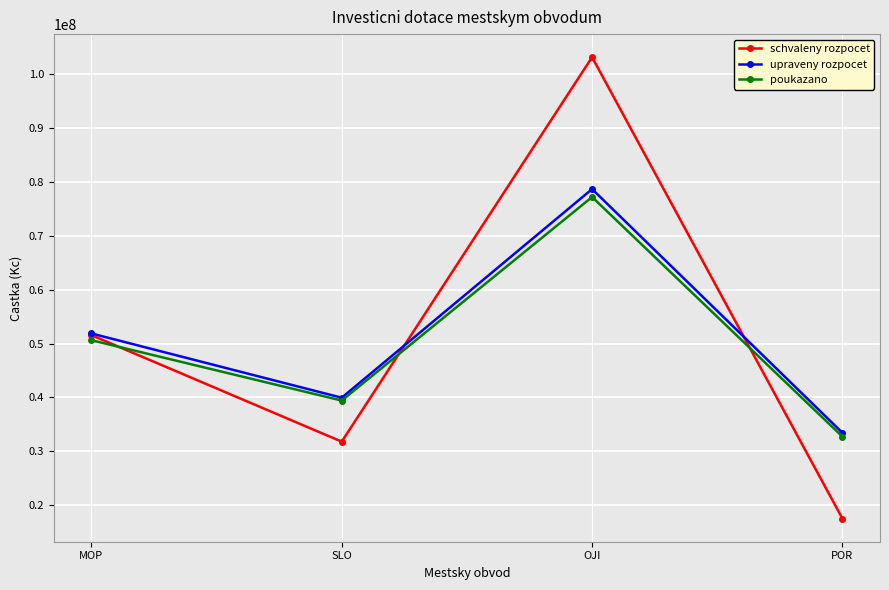

List the series in order of their peak value, lowest first.

poukazano, upraveny rozpocet, schvaleny rozpocet